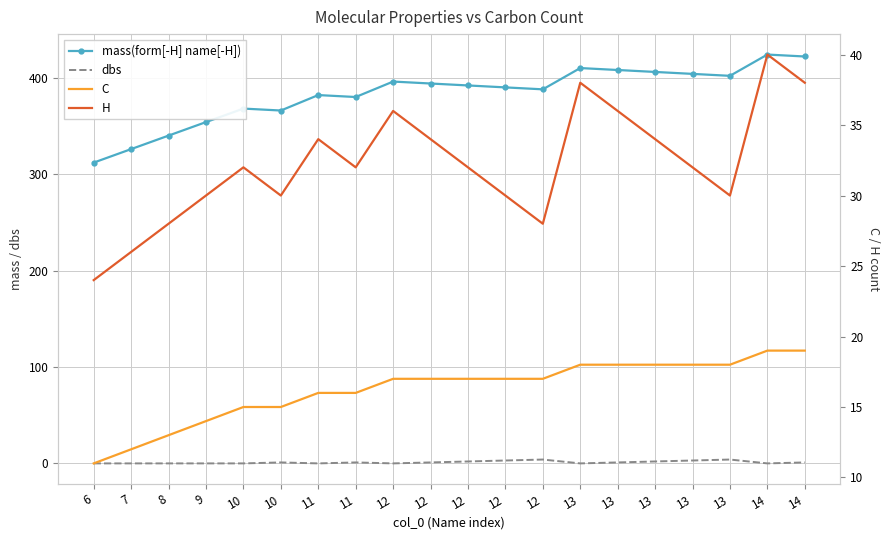

What are all the series names shown in the legend?

mass(form[-H] name[-H]), dbs, C, H